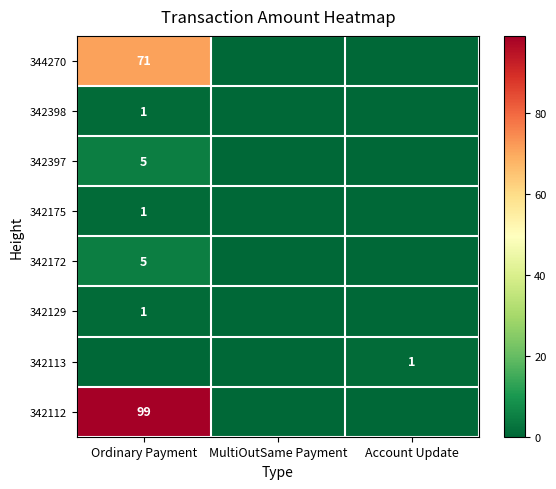

What is the maximum value shown in the chart?

99